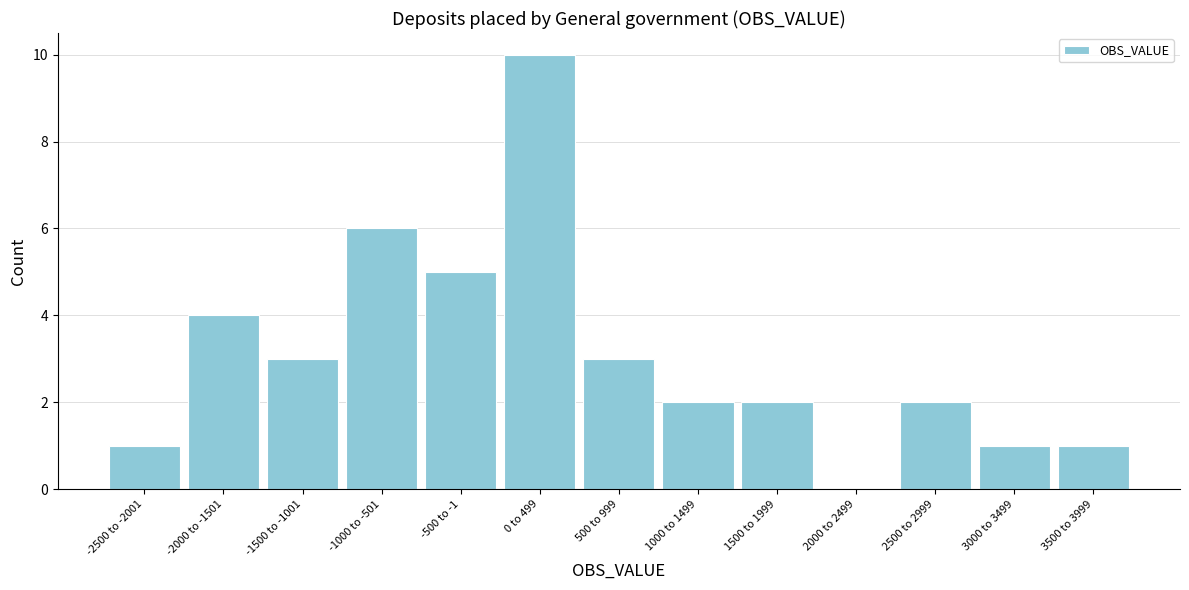

Reading left to right, what are all the values shown in this chart?

-2500 to -2001=1	-2000 to -1501=4	-1500 to -1001=3	-1000 to -501=6	-500 to -1=5	0 to 499=10	500 to 999=3	1000 to 1499=2	1500 to 1999=2	2000 to 2499=0	2500 to 2999=2	3000 to 3499=1	3500 to 3999=1